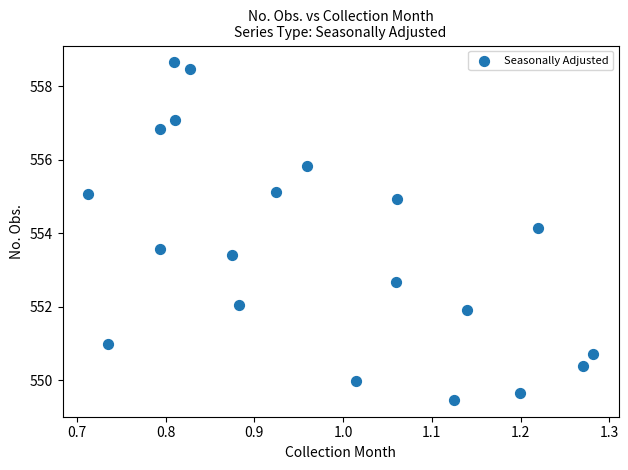

What Y value in the scatter plot is closest to 554?

554.1